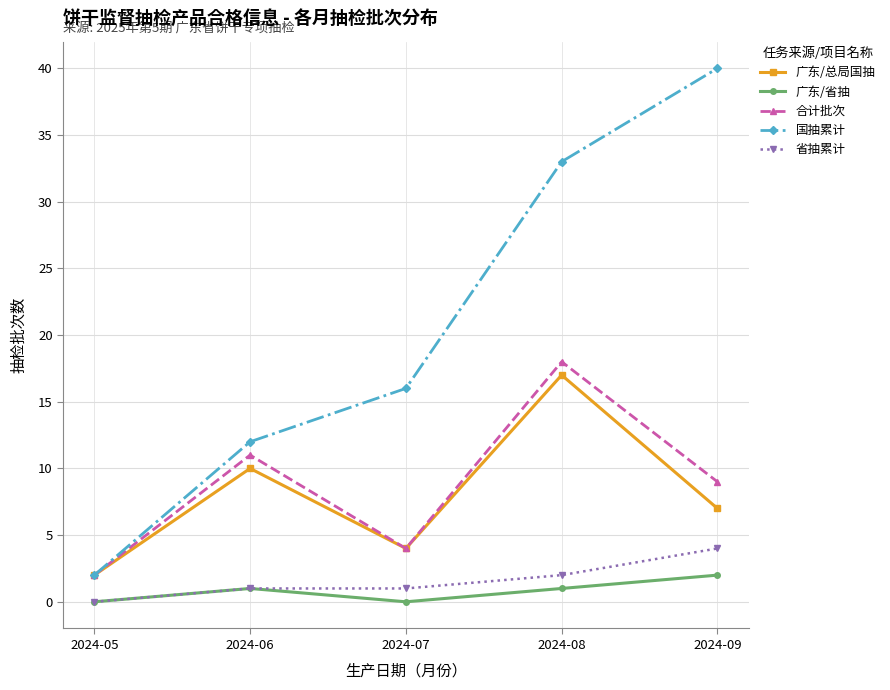

Is the value of 国抽累计 at 2024-08 greater than the value of 广东/总局国抽 at 2024-06?

Yes